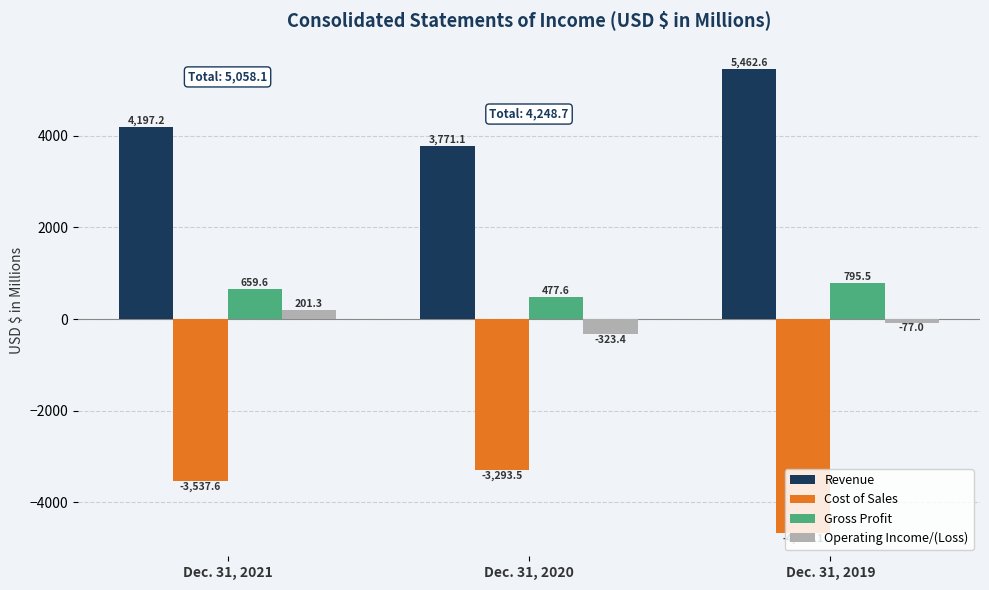

What is the difference between the maximum and minimum values in the Revenue series?

1691.5